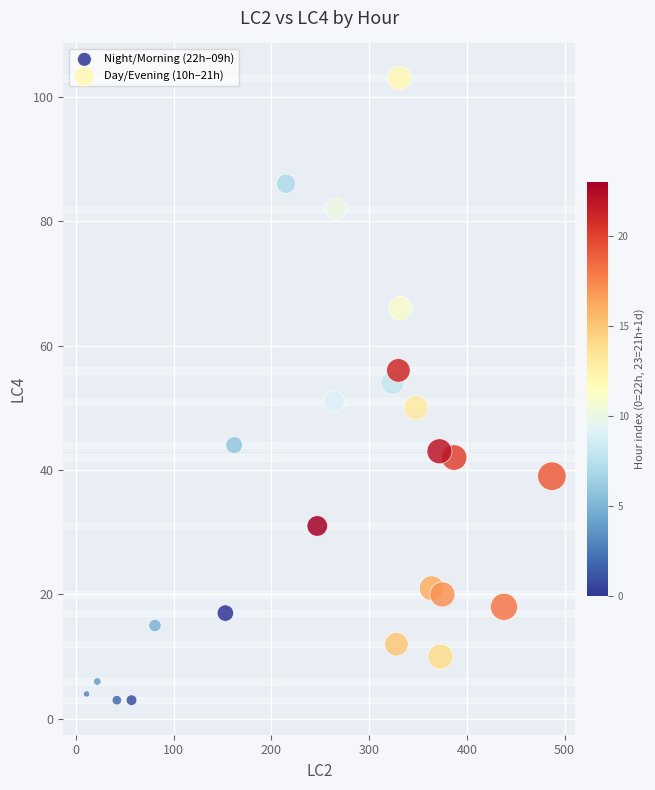

Which series reaches the maximum Y coordinate?

Day/Evening (10h–21h)